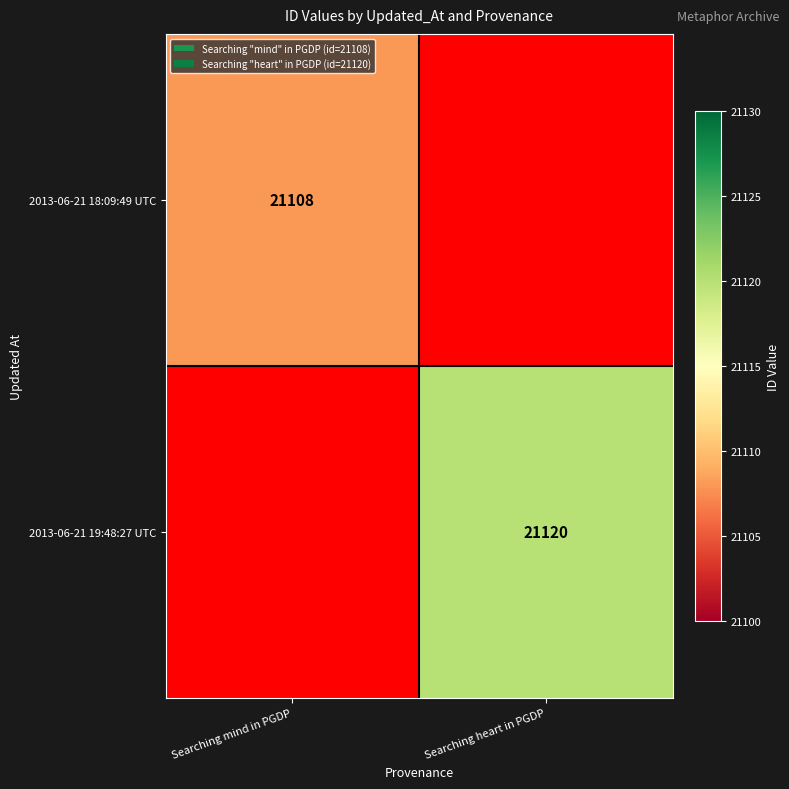

True or false: 2013-06-21 19:48:27 UTC has a value of 12663 at Searching heart in PGDP.

False